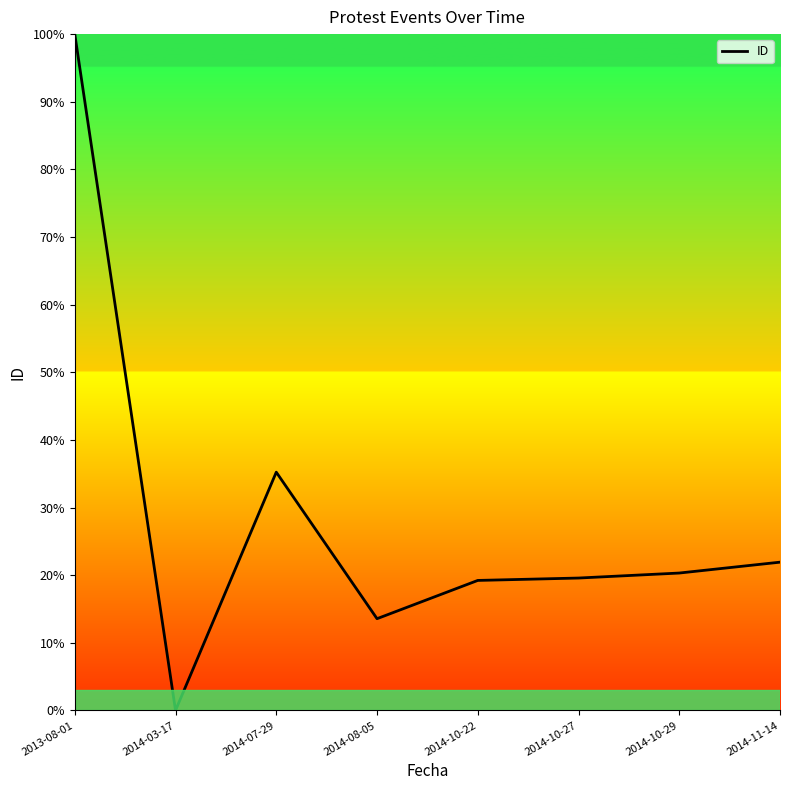

What is the maximum value shown in the chart?

100.0